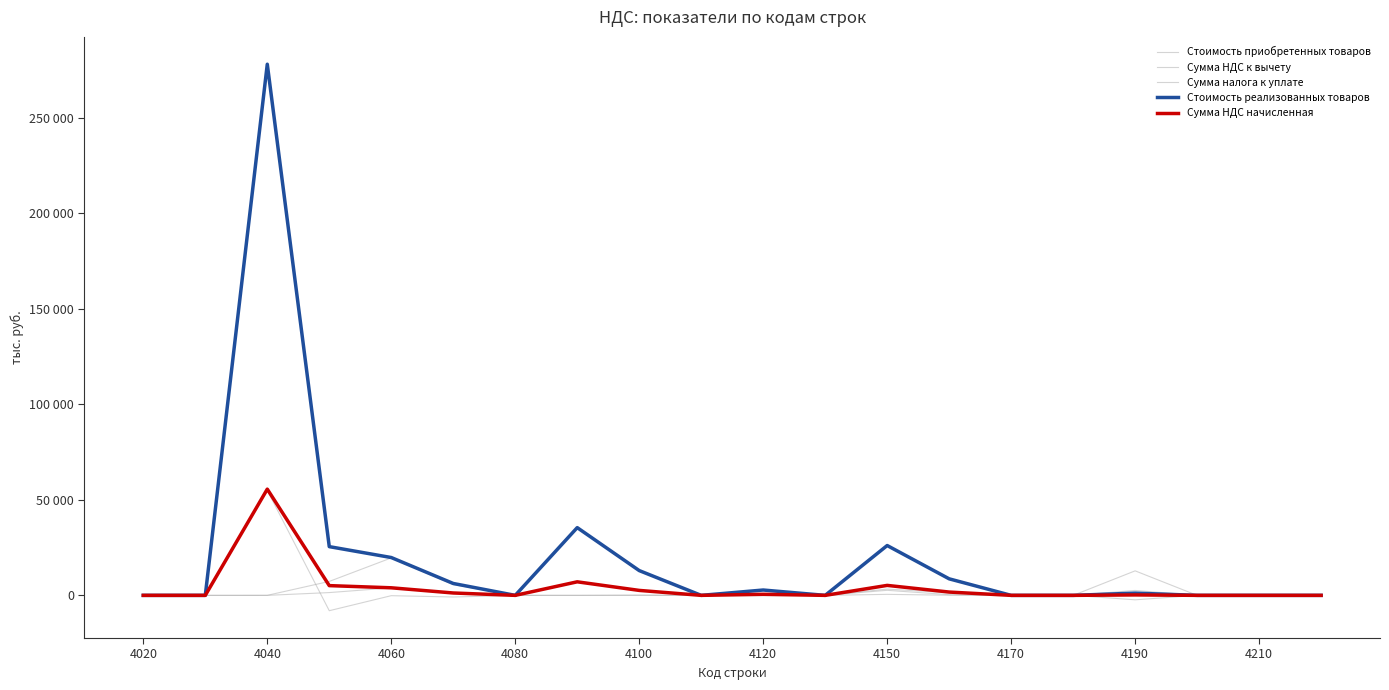

Does the chart display data point markers on the line(s)?

No